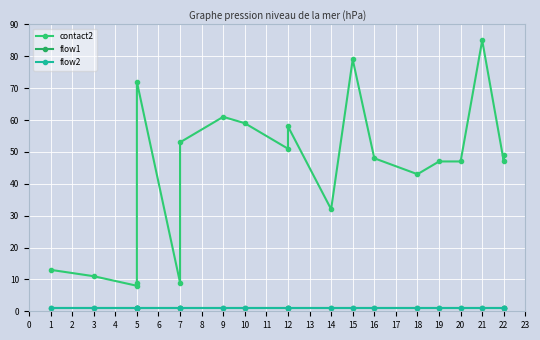

What value does the flow1 series have at 21?

1